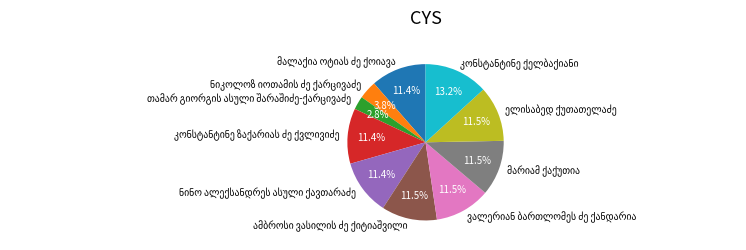

Does any single category account for the majority?

No